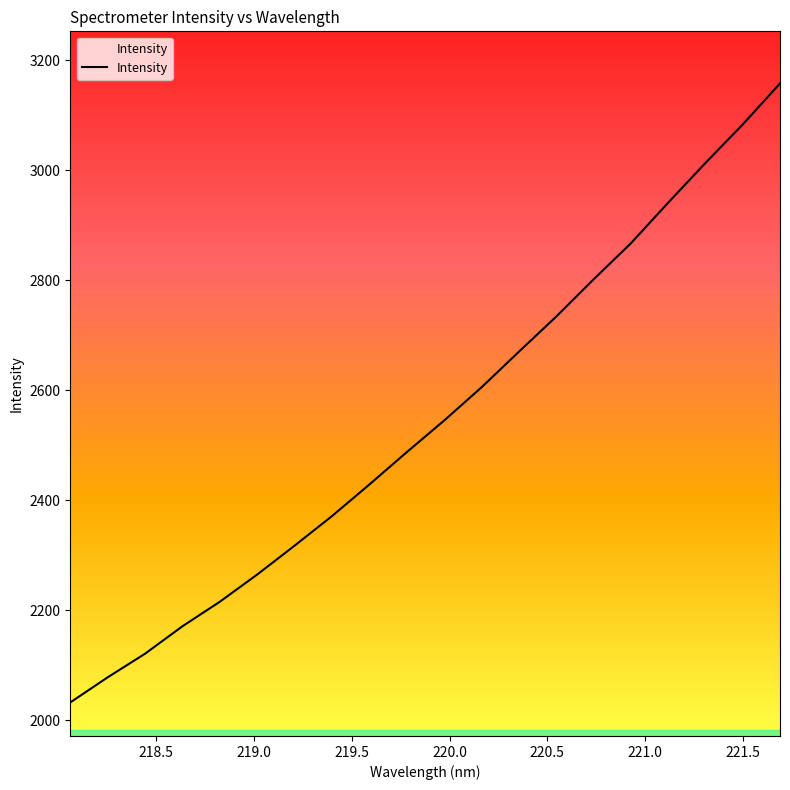

What is the difference between the maximum and minimum values?

1125.8